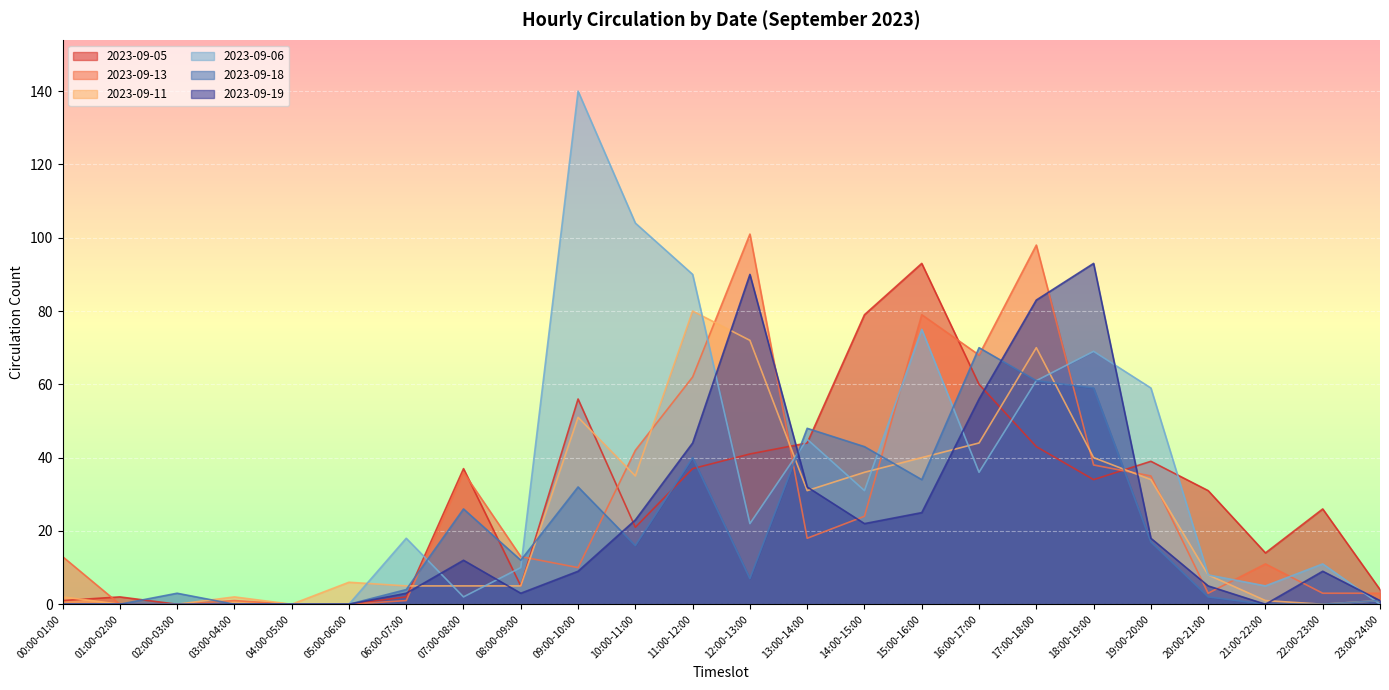

How many intersections are there between 2023-09-11 and 2023-09-13?

11